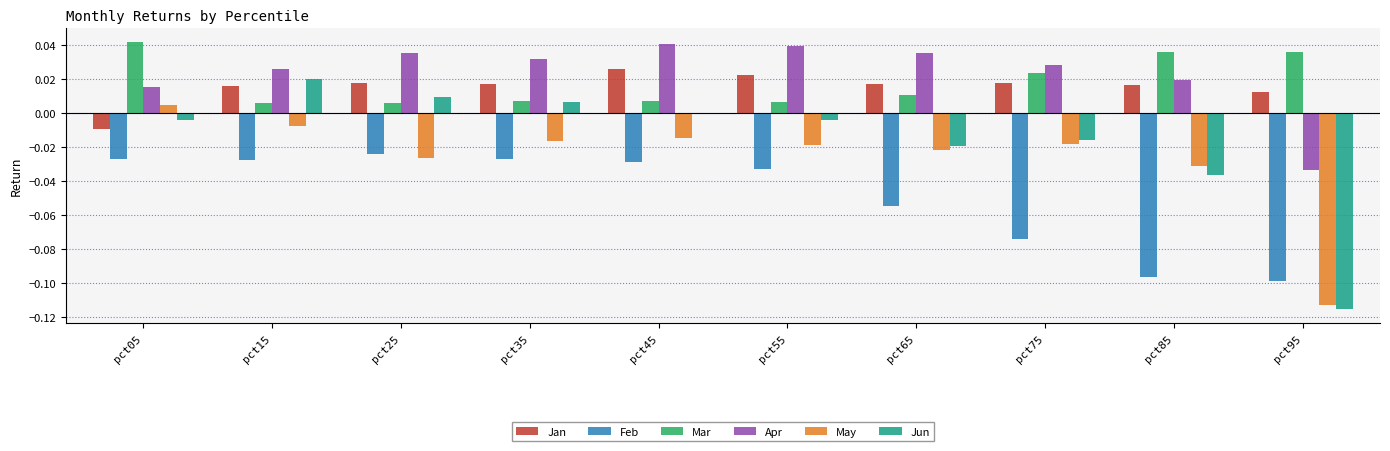

What are all the series names shown in the legend?

Jan, Feb, Mar, Apr, May, Jun